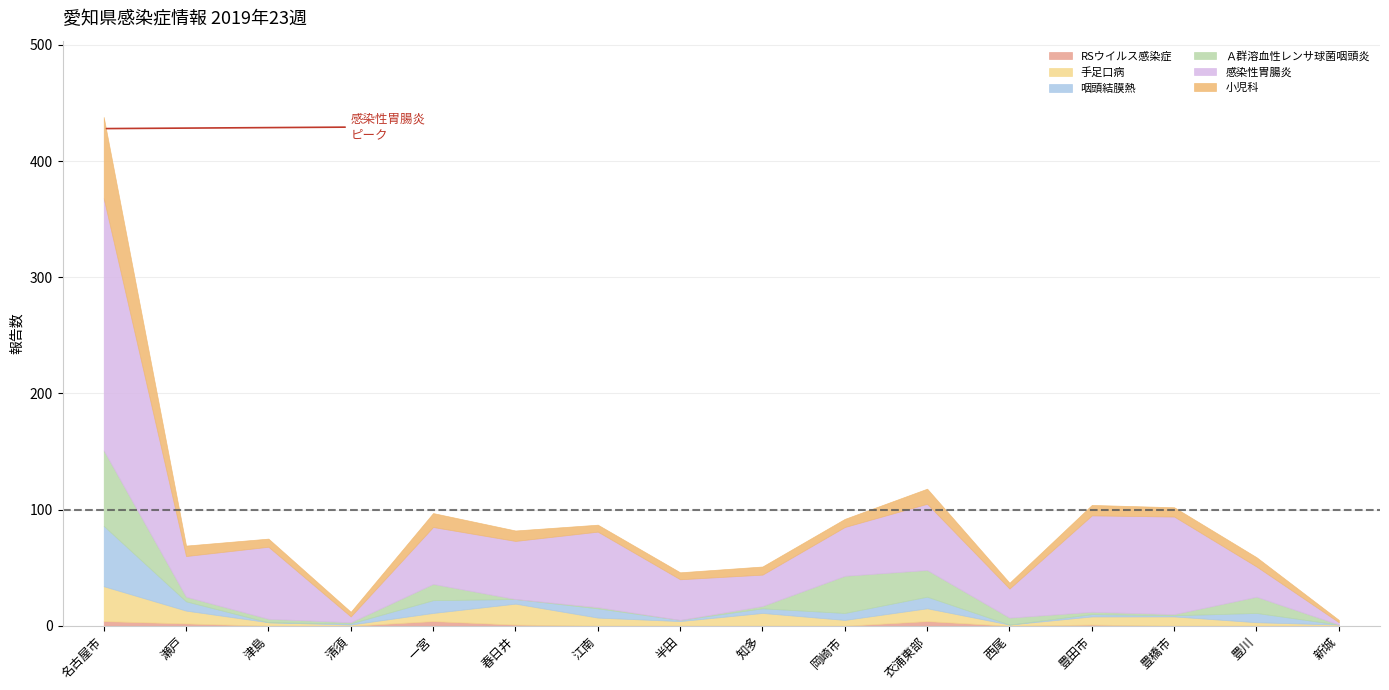

What is the sum of all 小児科 values?

182